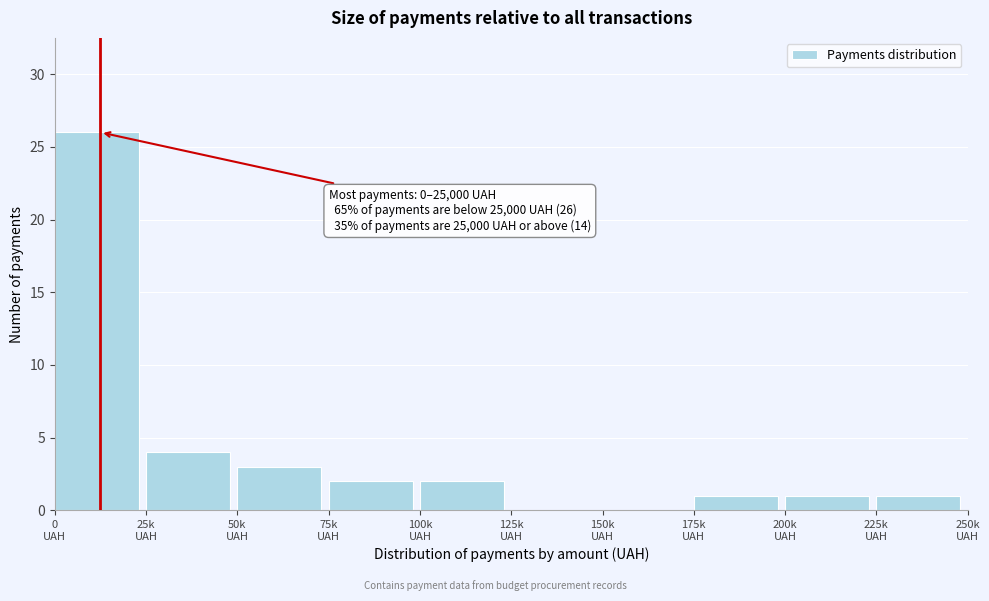

What is the sum of all values?

40